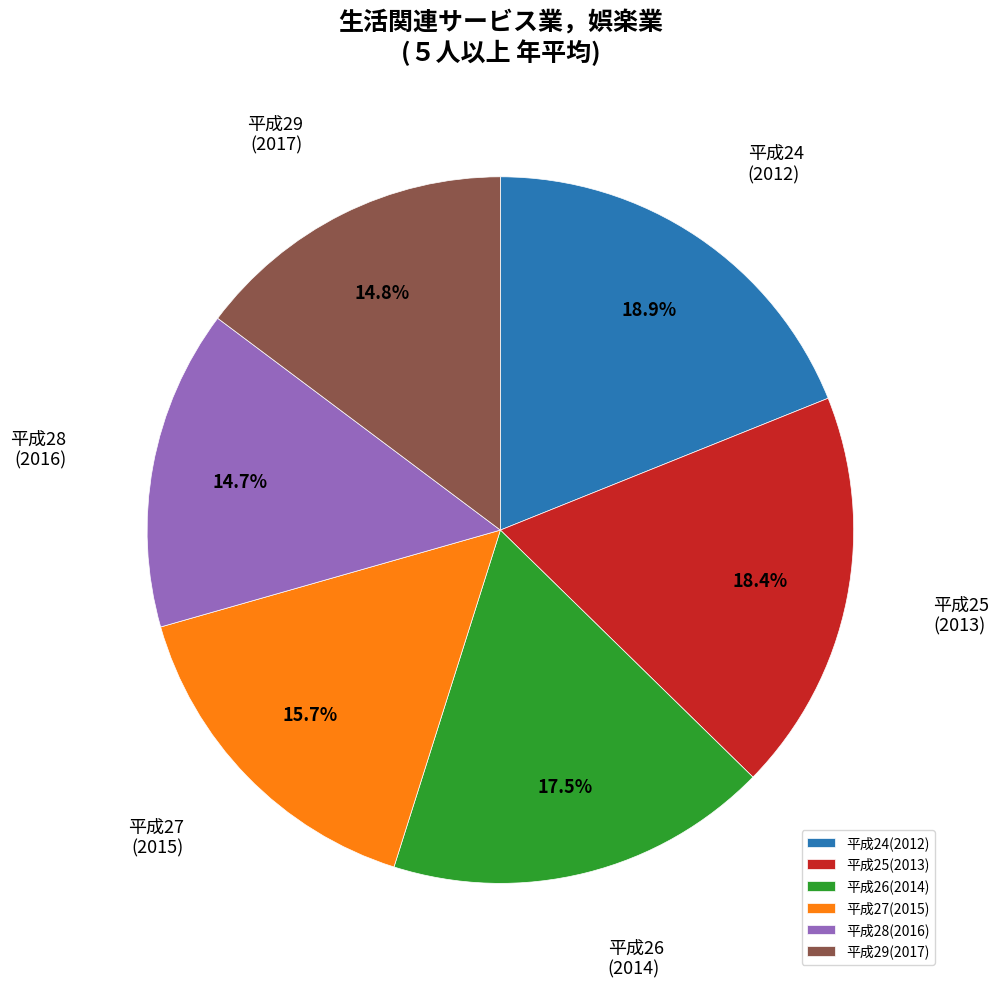

How much of the chart is everything except 平成29(2017)?

85.2%